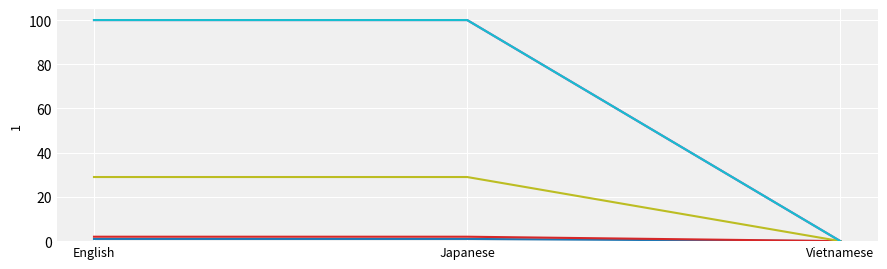

How many lines are shown in the chart?

6